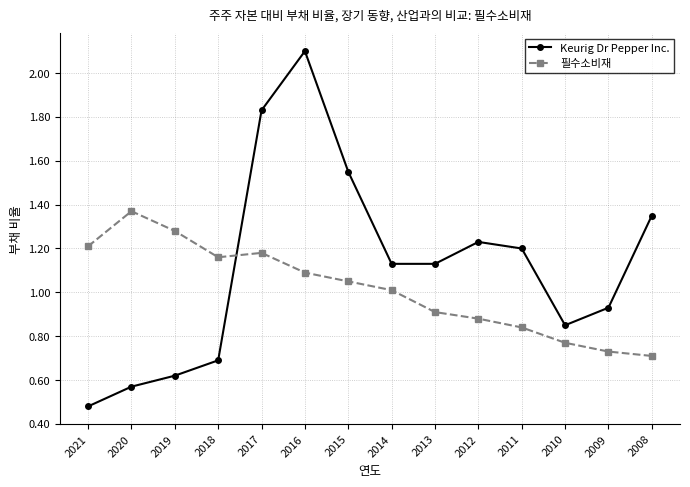

At 2017, list the series in order from largest to smallest.

Keurig Dr Pepper Inc., 필수소비재